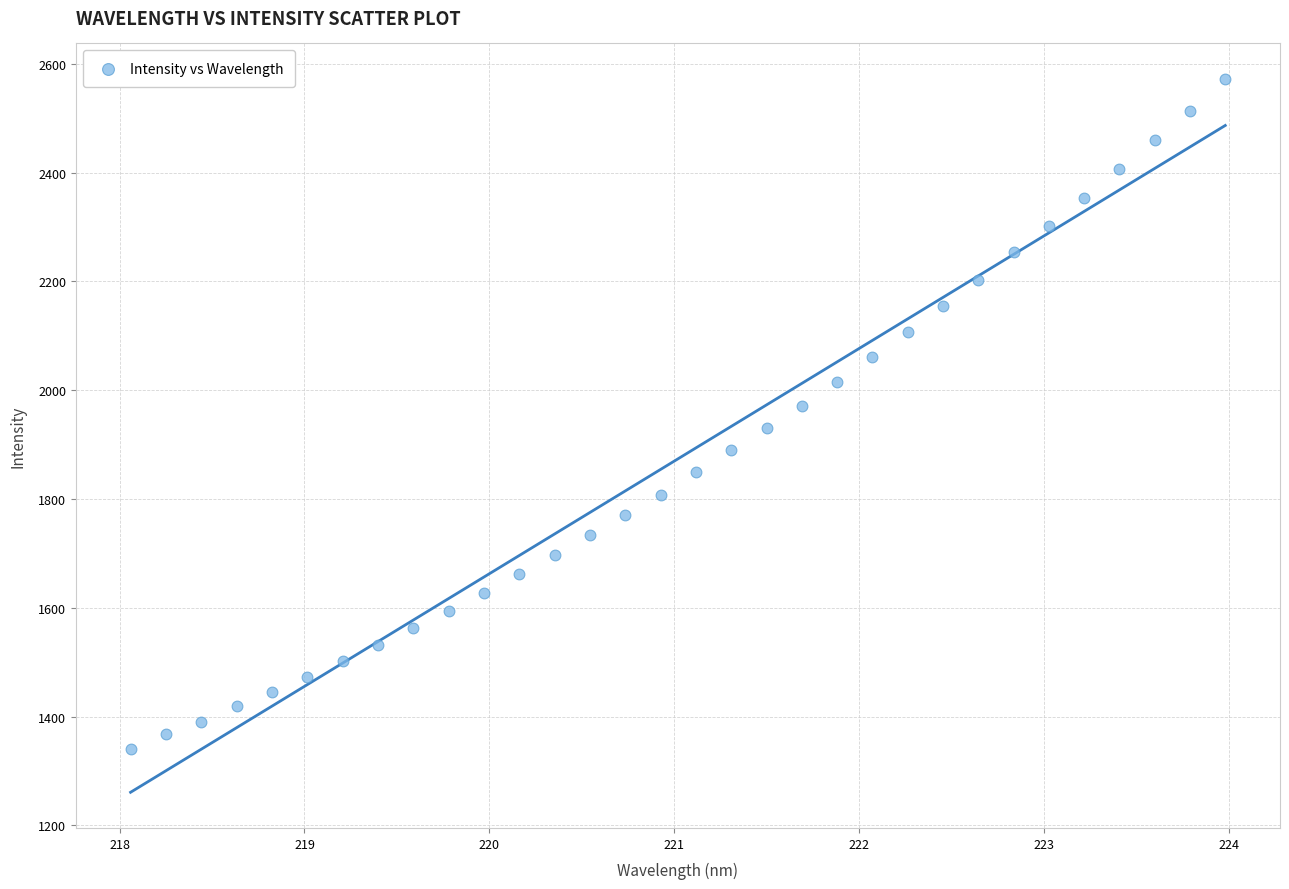

What is the range of X values (max minus min)?

5.9